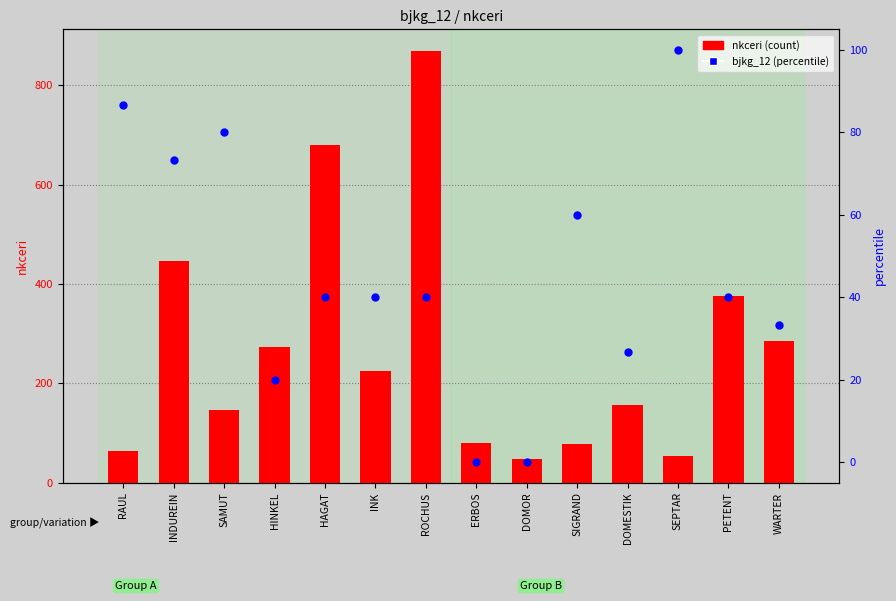

What are all the series names shown in the legend?

nkceri (count), bjkg_12 (percentile)